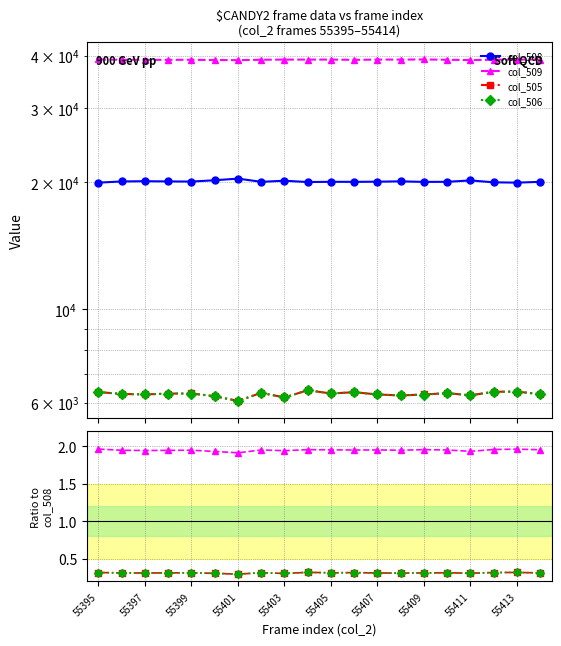

What is the difference between the highest and lowest values at 55398?

32807